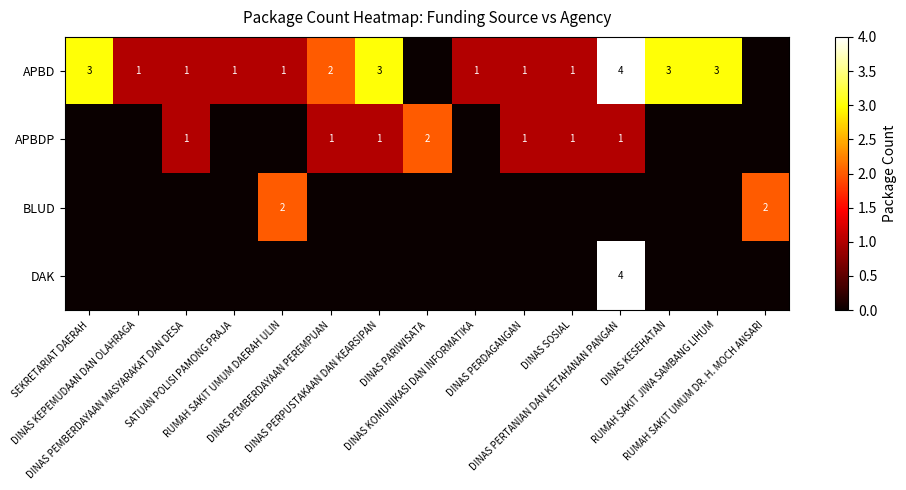

What is the difference between the second highest and second lowest values in the APBD series?

3